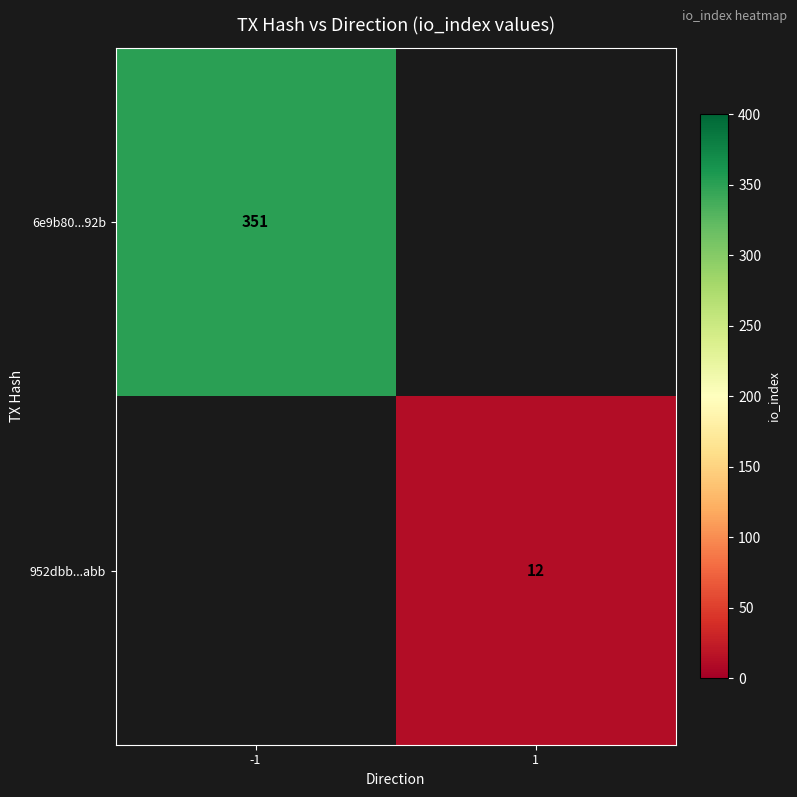

The 6e9b80...92b series shows 189.0 at -1. True or false?

False